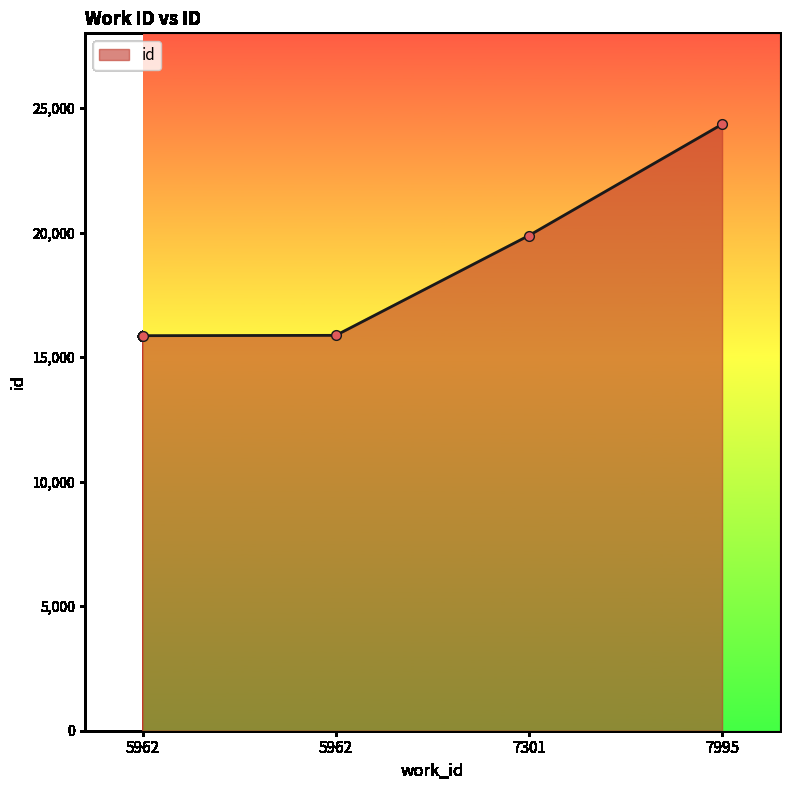

The chart shows a value of 26986 at 5962. True or false?

False